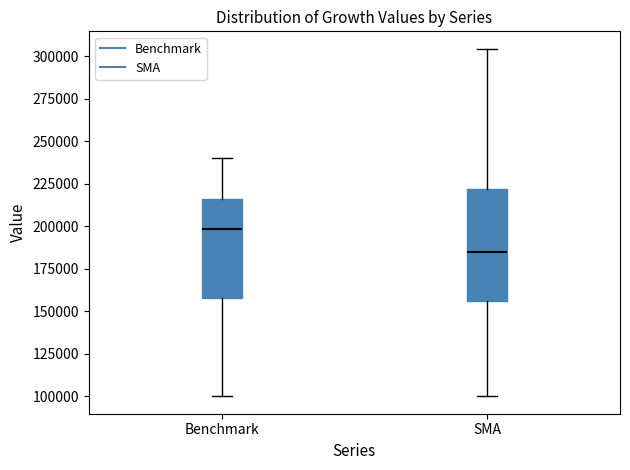

Reading left to right, transcribe this box plot: for each box, give where its median line is, the range the box spans, and where its two whiskers end, as read against the y-axis. The values are not printed on the chart, so give them approximately, as read against the axis.

Benchmark: median 200000, box 160000 to 215000, whiskers 100000 to 240000
SMA: median 185000, box 155000 to 220000, whiskers 100000 to 305000